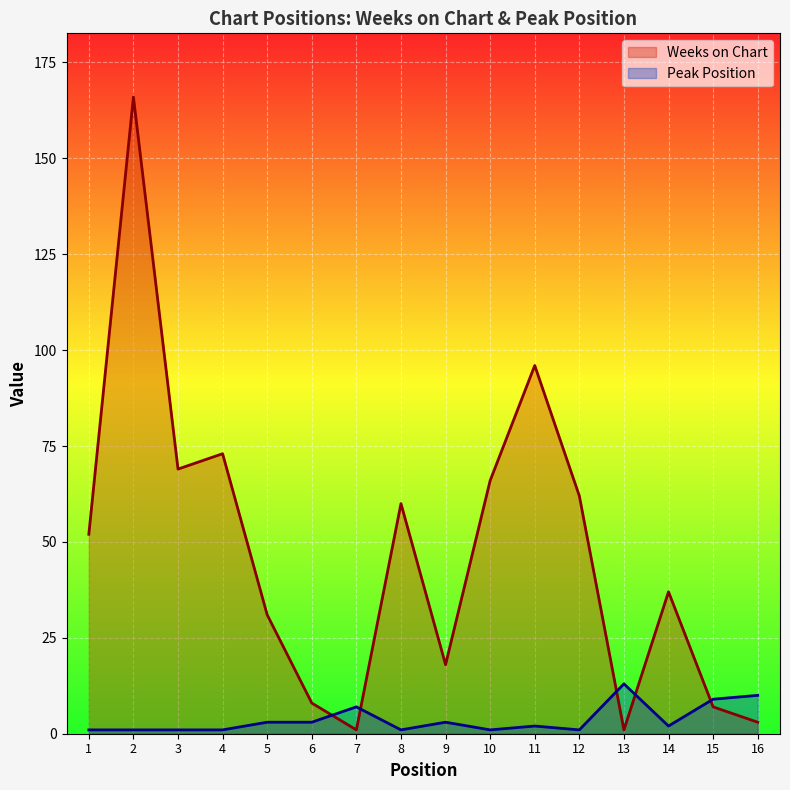

Which series has the largest total across all categories?

Weeks on Chart